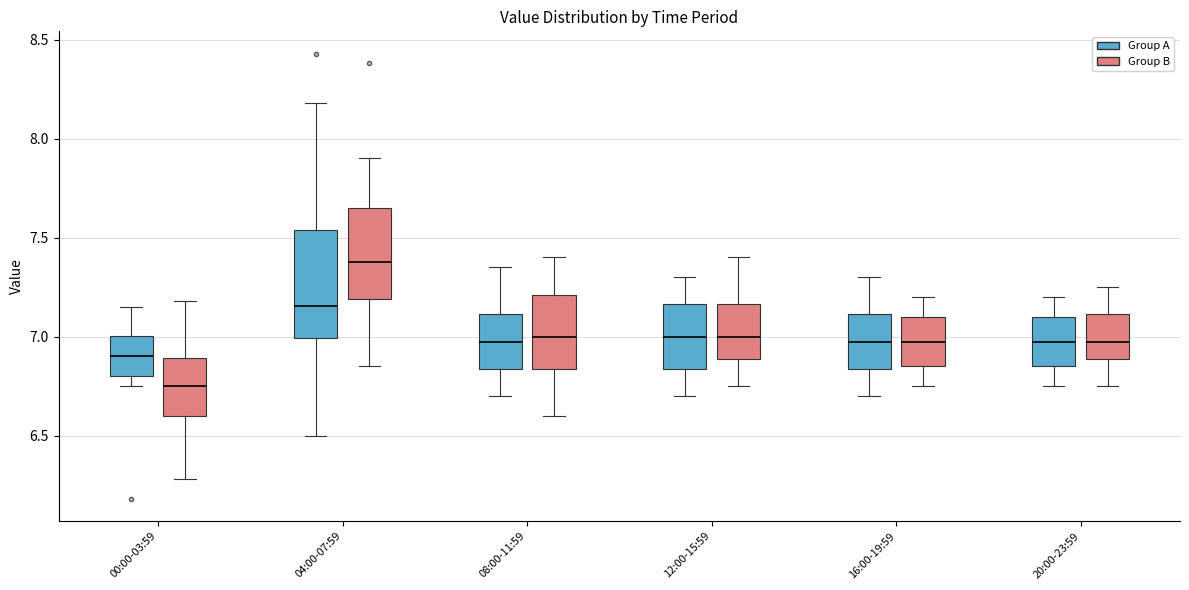

Where does the lower whisker of the box for 12:00-15:59 (Group A) end on the y-axis? The values are not printed on the chart, so give them approximately, as read against the axis.

6.70